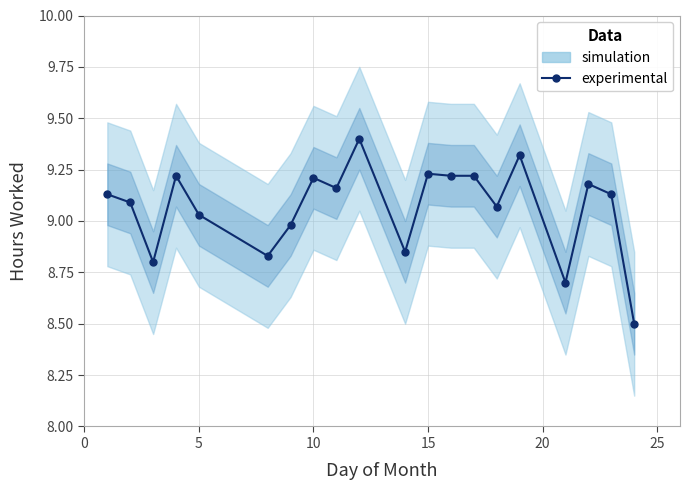

Is it true that the value at 13 is 15.9?

False